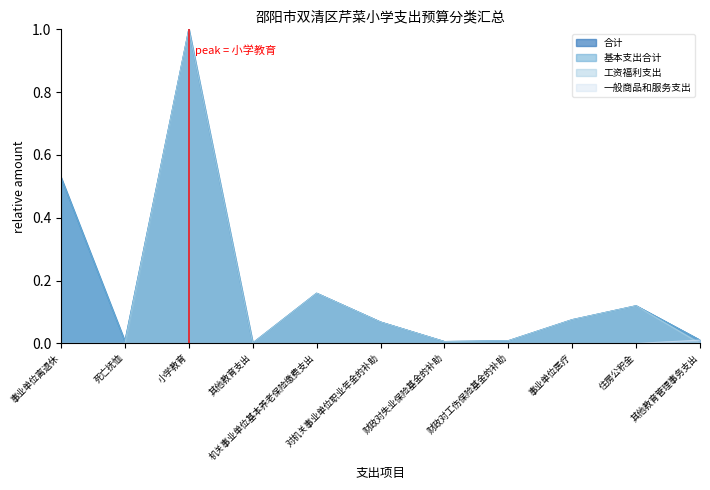

Reading left to right, transcribe all the data shown in this chart.

合计: 事业单位离退休=0.5	死亡抚恤=0.0	小学教育=1.0	其他教育支出=0.0	机关事业单位基本养老保险缴费支出=0.2	对机关事业单位职业年金的补助=0.1	财政对失业保险基金的补助=0.0	财政对工伤保险基金的补助=0.0	事业单位医疗=0.1	住房公积金=0.1	其他教育管理事务支出=0.0
基本支出合计: 事业单位离退休=0.5	死亡抚恤=0.0	小学教育=1.0	其他教育支出=0.0	机关事业单位基本养老保险缴费支出=0.2	对机关事业单位职业年金的补助=0.1	财政对失业保险基金的补助=0.0	财政对工伤保险基金的补助=0.0	事业单位医疗=0.1	住房公积金=0.1	其他教育管理事务支出=0.0
工资福利支出: 事业单位离退休=0.0	死亡抚恤=0.0	小学教育=1.0	其他教育支出=0.0	机关事业单位基本养老保险缴费支出=0.2	对机关事业单位职业年金的补助=0.1	财政对失业保险基金的补助=0.0	财政对工伤保险基金的补助=0.0	事业单位医疗=0.1	住房公积金=0.1	其他教育管理事务支出=0.0
一般商品和服务支出: 事业单位离退休=0.0	死亡抚恤=0.0	小学教育=0.0	其他教育支出=0.0	机关事业单位基本养老保险缴费支出=0.0	对机关事业单位职业年金的补助=0.0	财政对失业保险基金的补助=0.0	财政对工伤保险基金的补助=0.0	事业单位医疗=0.0	住房公积金=0.0	其他教育管理事务支出=0.0